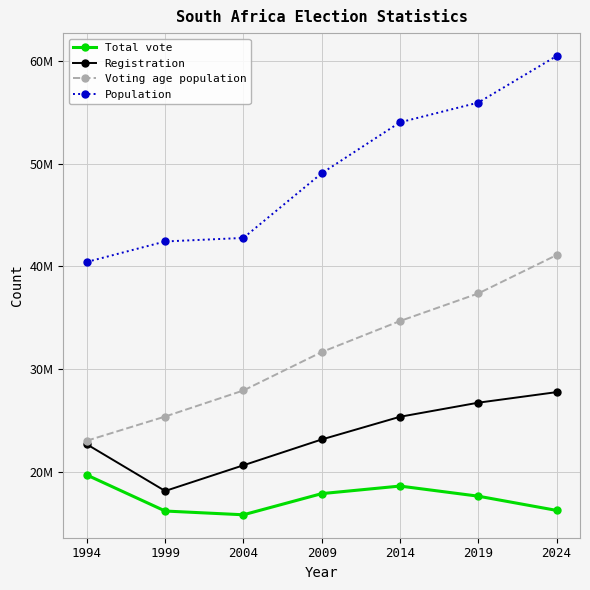

What is the value of the Total vote point at the 4th from the left?

17919966